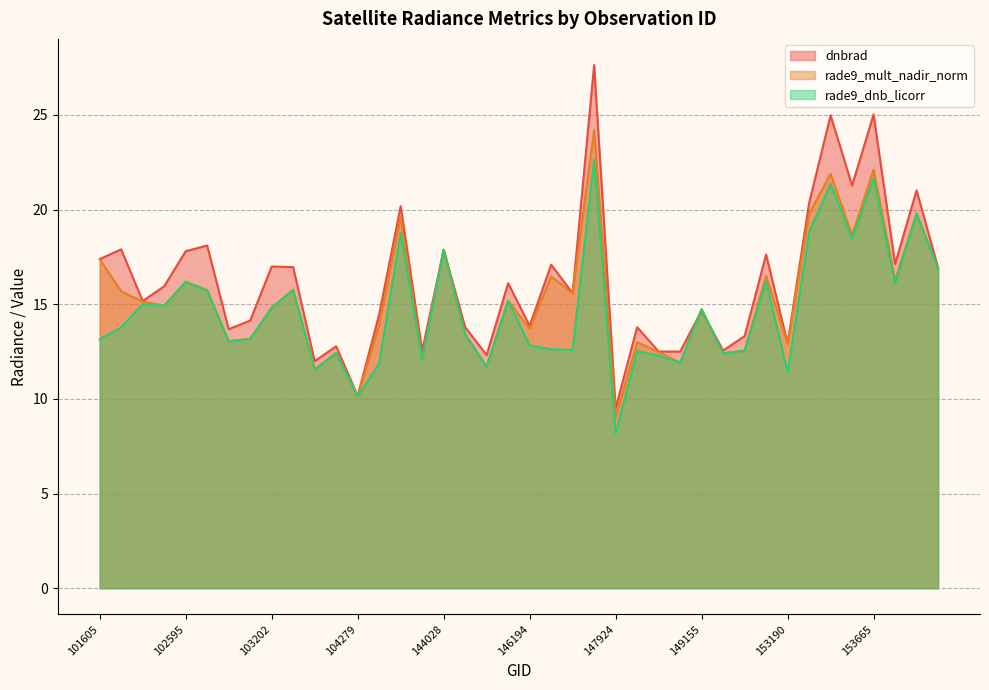

In rade9_dnb_licorr, how many points are lower than both neighbors (excluding endpoints)?

13